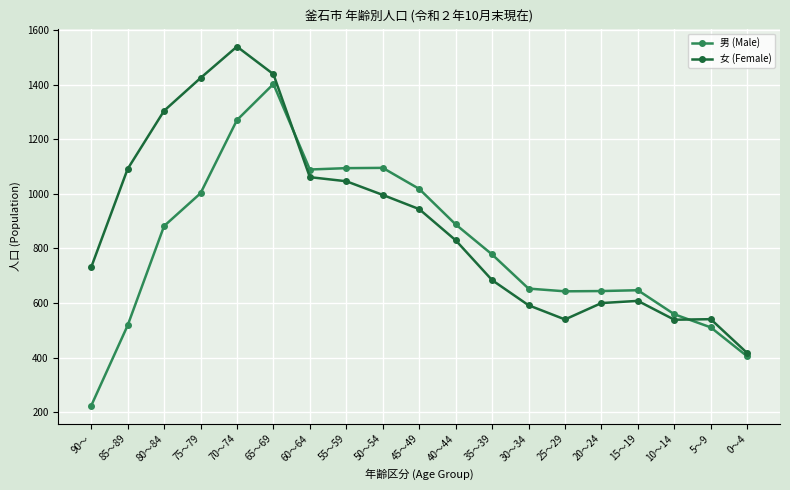

What is the value of the 男 (Male) point at the 10th from the left?

1018